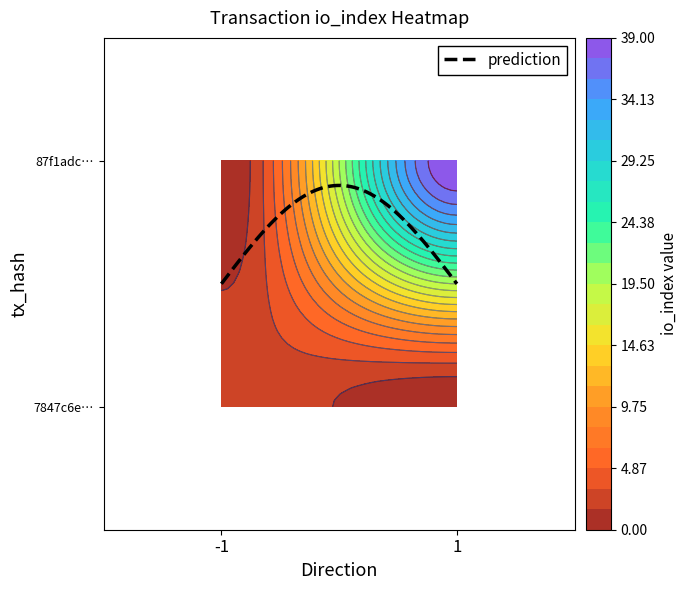

Is the value of 7847c6e28e0194153c1e4dfd6bba98ec4987082 at io_index greater than the value of 87f1adc81cdc8e0bcfbf5757541a2ed37d4d9a6 at direction?

Yes